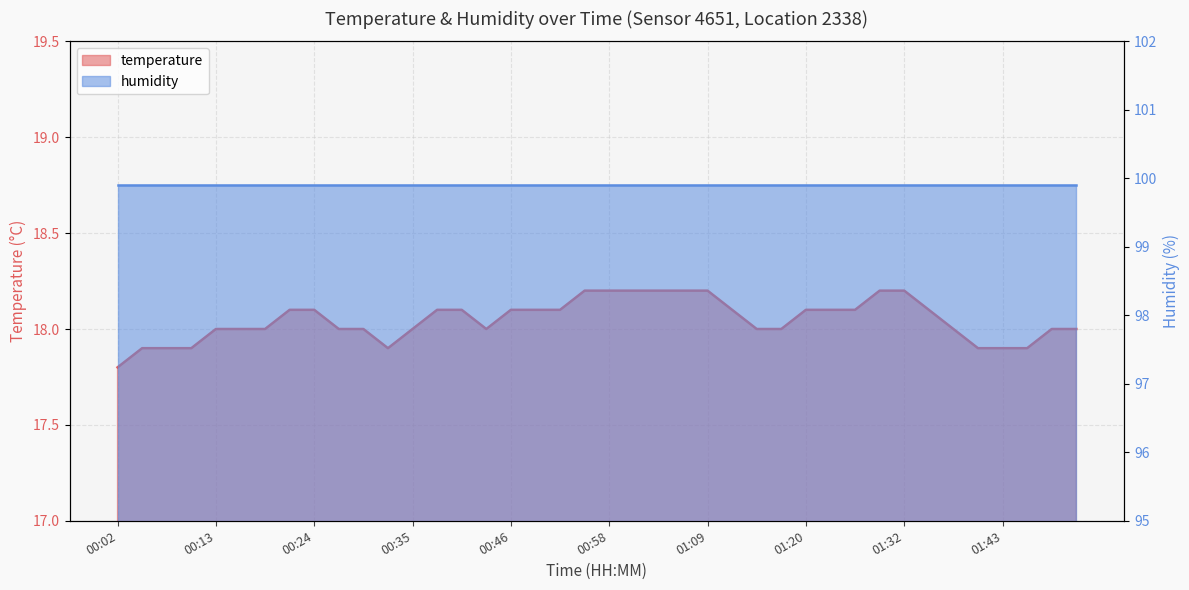

Reading right to left, extract all data points from this chart.

01:52=18.0	01:49=18.0	01:46=17.9	01:43=17.9	01:41=17.9	01:38=18.0	01:35=18.1	01:32=18.2	01:29=18.2	01:27=18.1	01:23=18.1	01:20=18.1	01:17=18.0	01:14=18.0	01:12=18.1	01:09=18.2	01:06=18.2	01:03=18.2	01:00=18.2	00:58=18.2	00:55=18.2	00:52=18.1	00:49=18.1	00:46=18.1	00:44=18.0	00:41=18.1	00:38=18.1	00:35=18.0	00:33=17.9	00:30=18.0	00:27=18.0	00:24=18.1	00:21=18.1	00:19=18.0	00:16=18.0	00:13=18.0	00:10=17.9	00:07=17.9	00:05=17.9	00:02=17.8